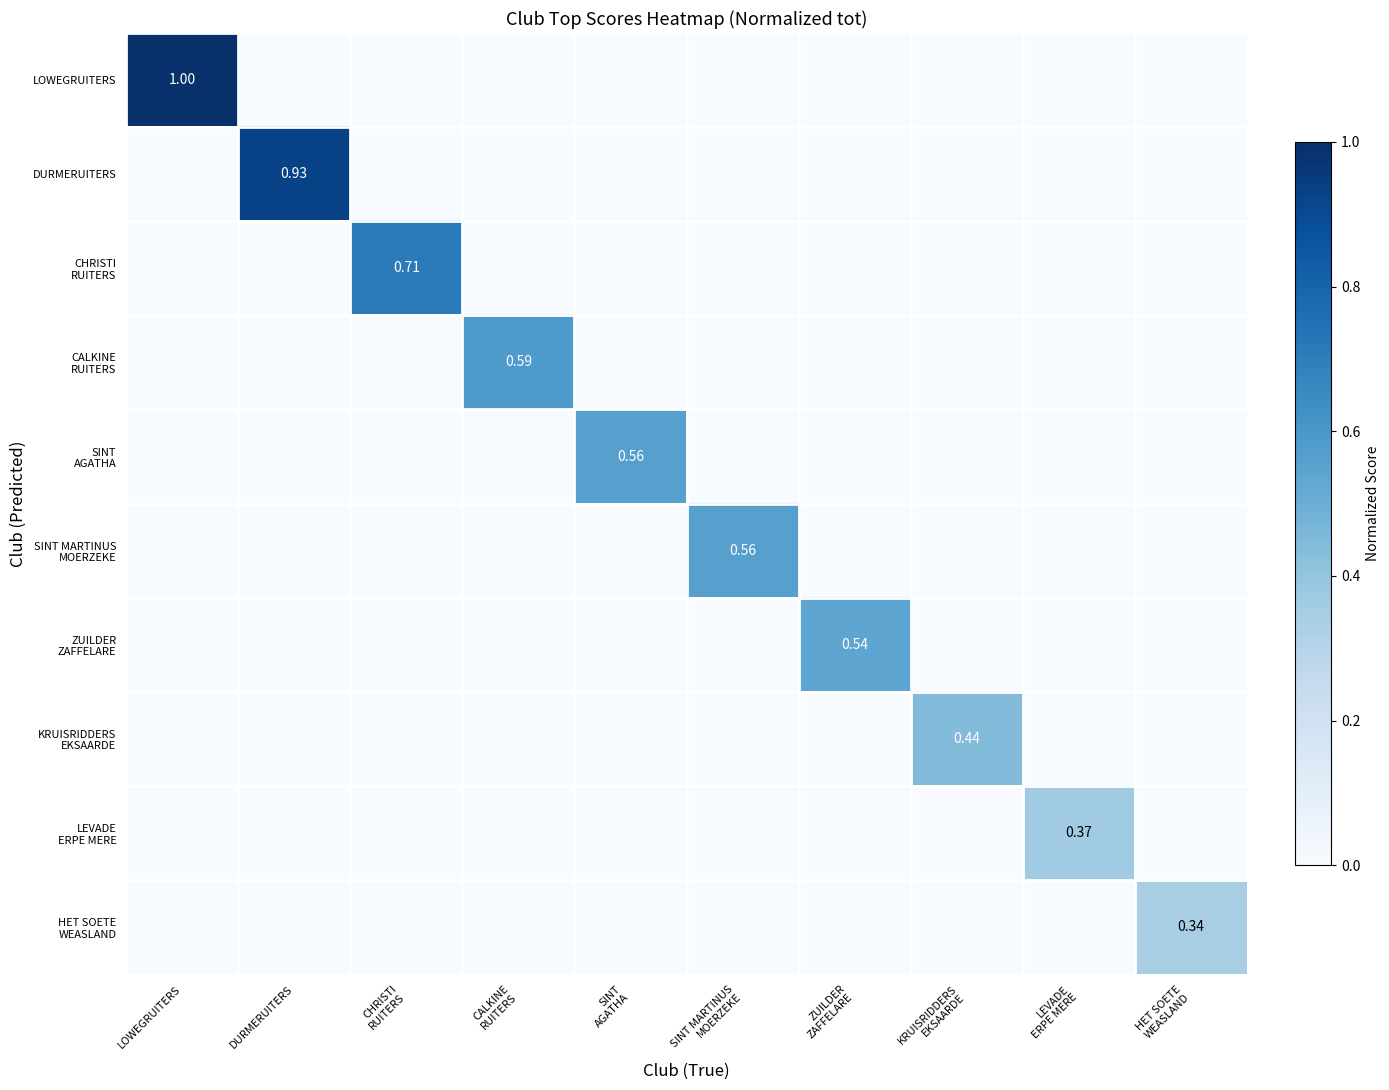

Which category has the highest value in the SINT AGATHA series?

SINT AGATHA